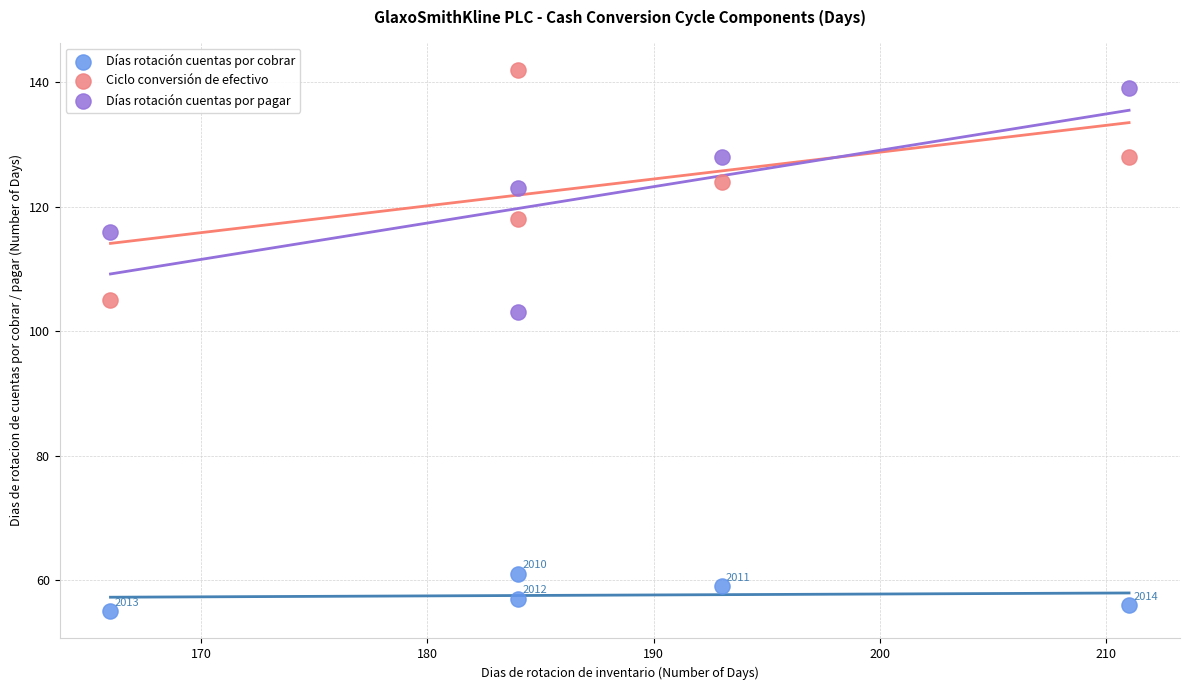

Which series contains the highest Y value?

Ciclo conversión de efectivo